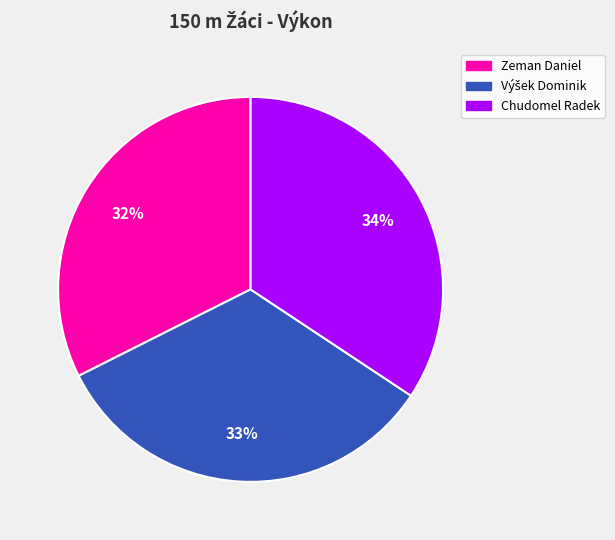

Is it true that Chudomel Radek is 29% of the pie?

False